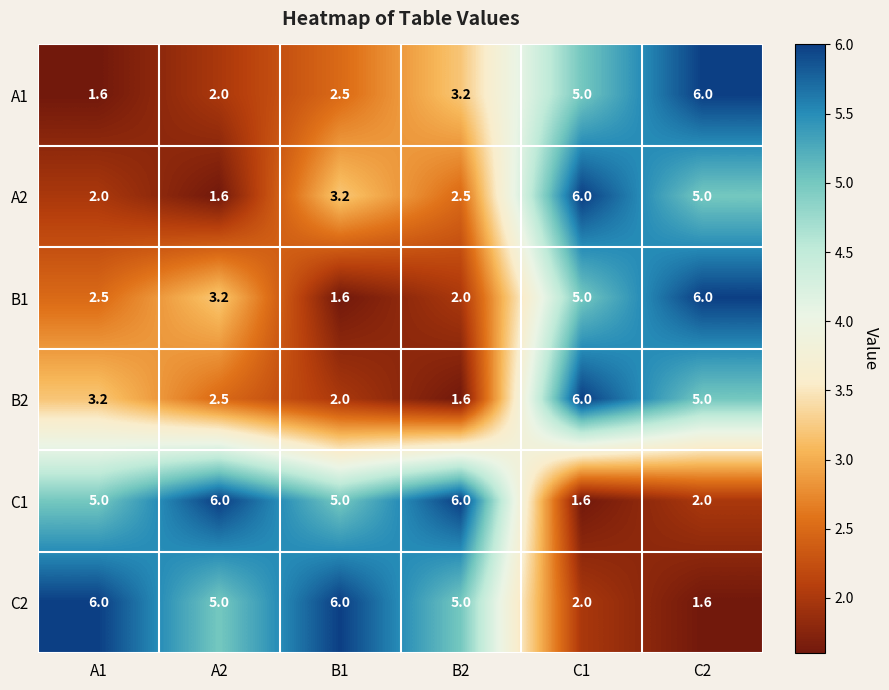

What is the spread (max minus min) of values at А2?

4.4